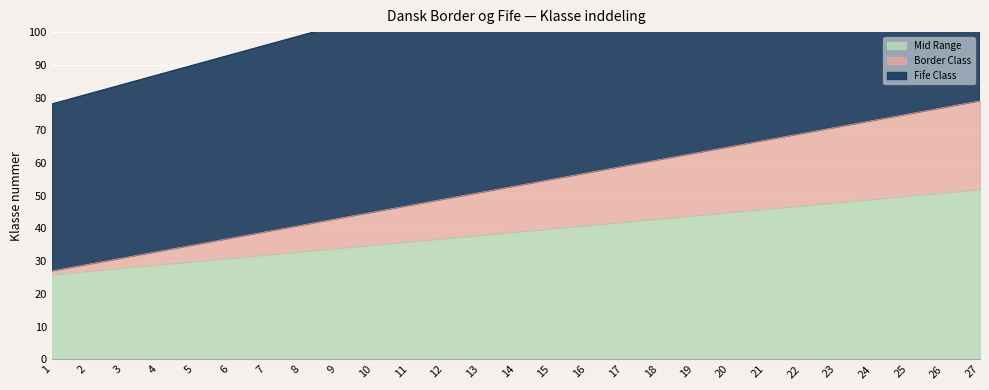

Is it true that Mid Range equals 42 at 17?

True